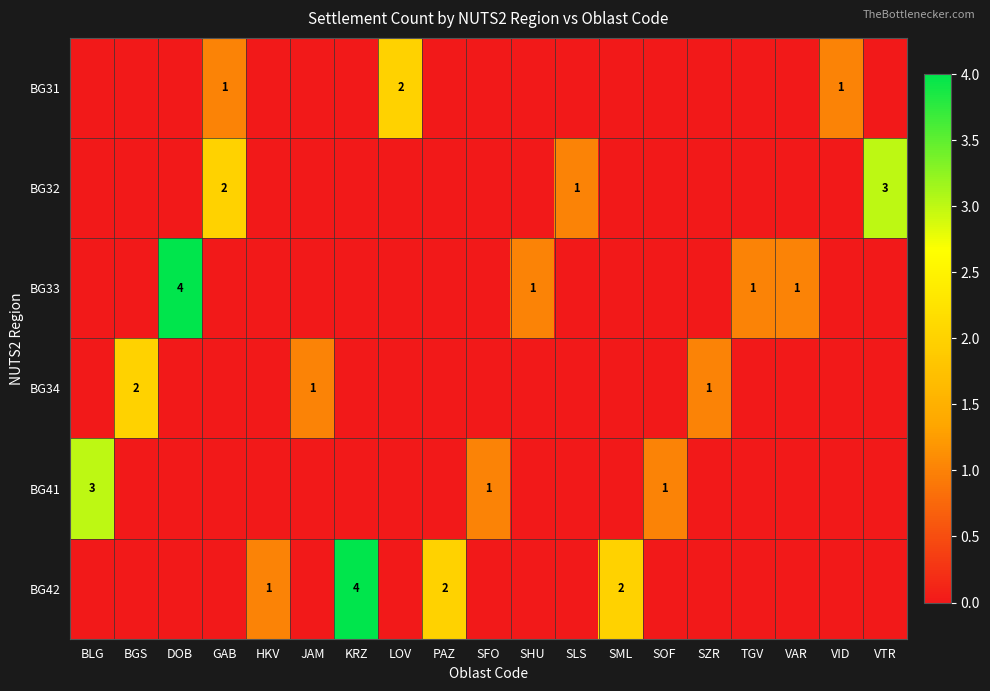

Count the BG31 values in the range 0 to 1.

18